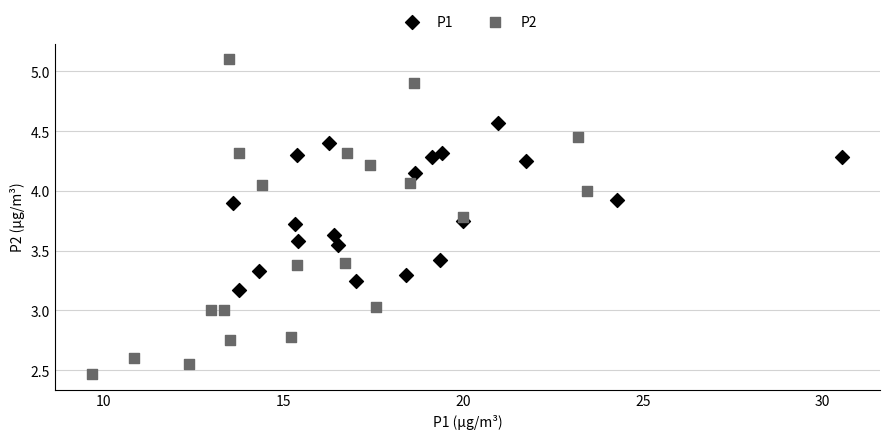

Which series reaches the maximum Y coordinate?

P2